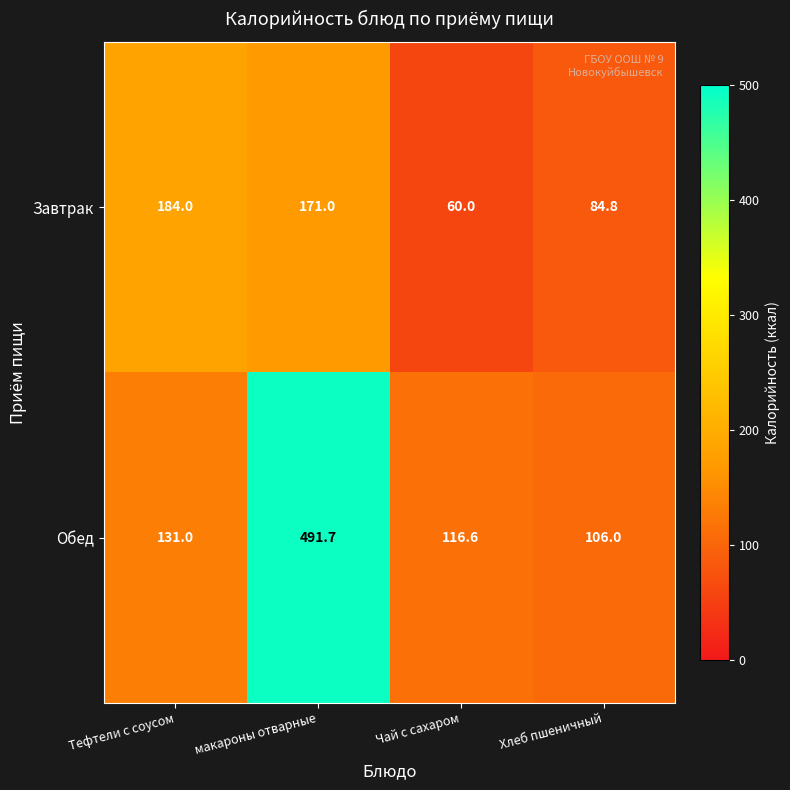

What is the smallest value displayed?

60.0